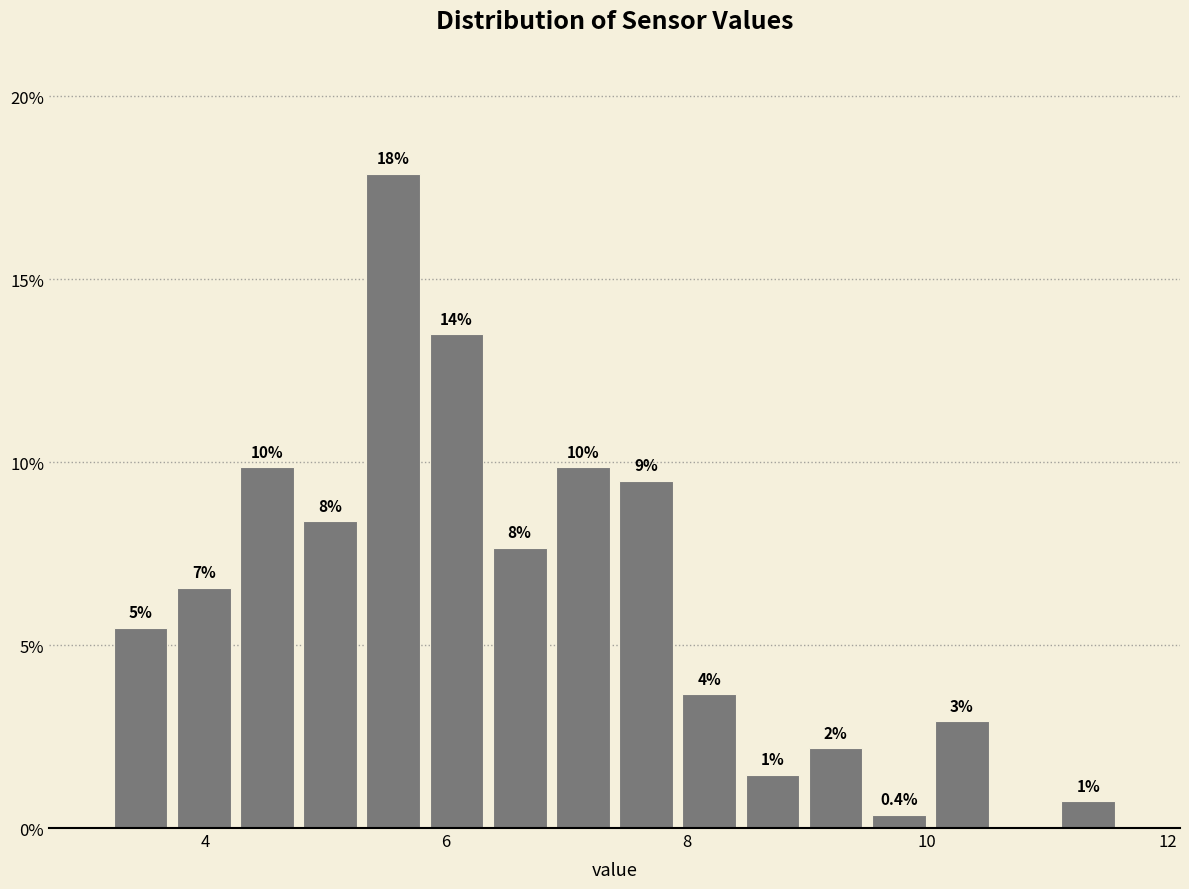

Read against the x-axis, roughly where is the centre of the tallest bar?

5.6